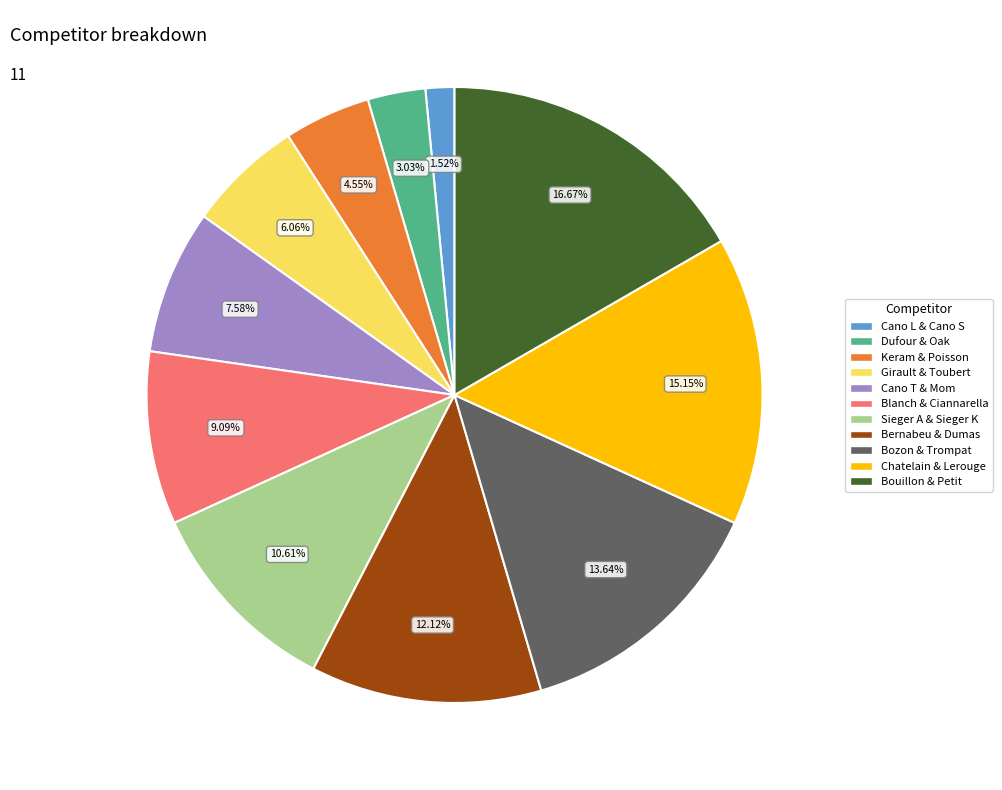

Is there a majority slice in this chart?

No